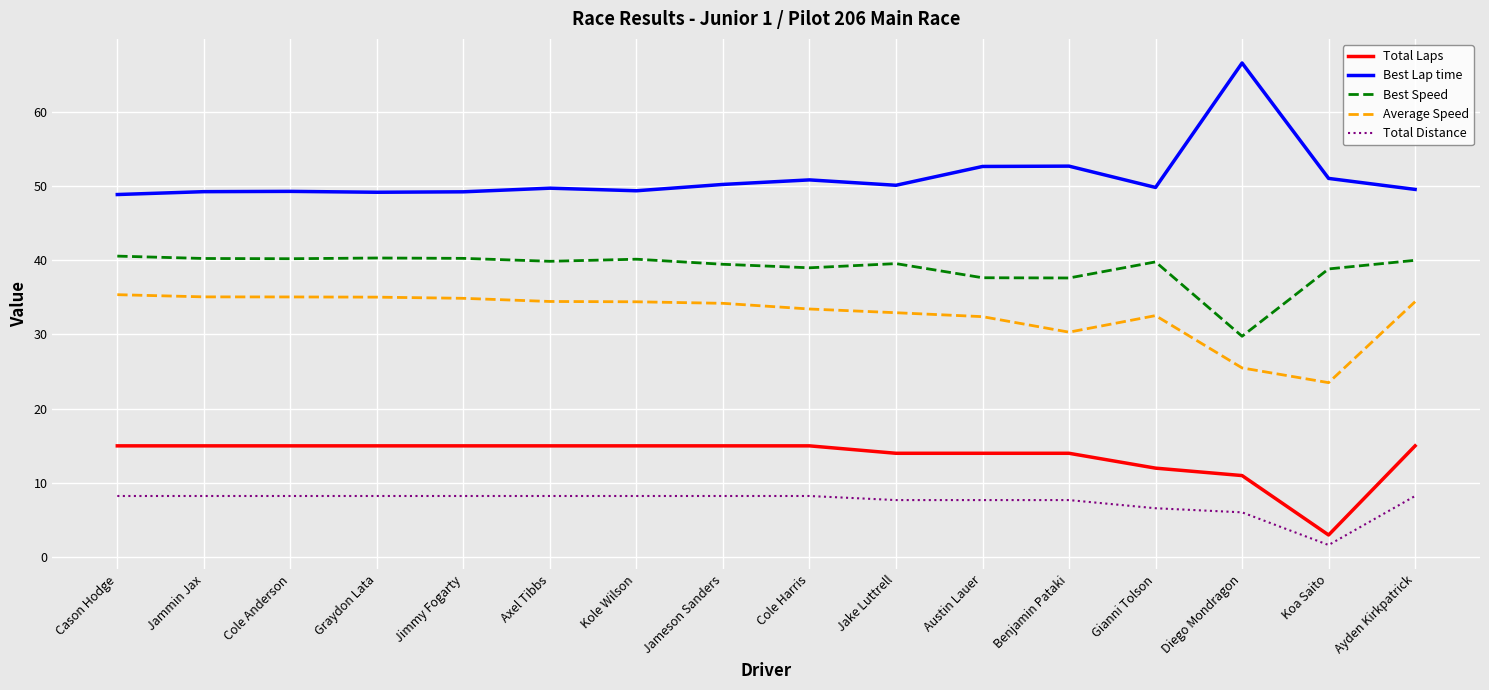

What is the greatest value displayed?

66.5